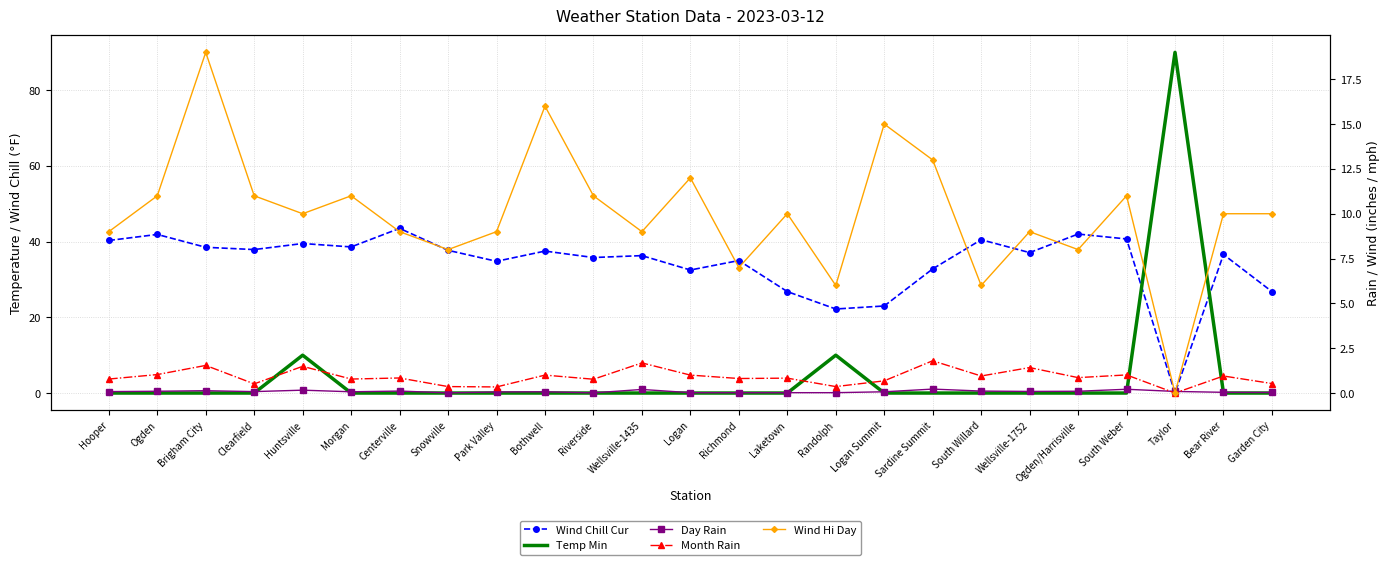

Which category has the lowest value in the Wind Chill Cur series?

Taylor